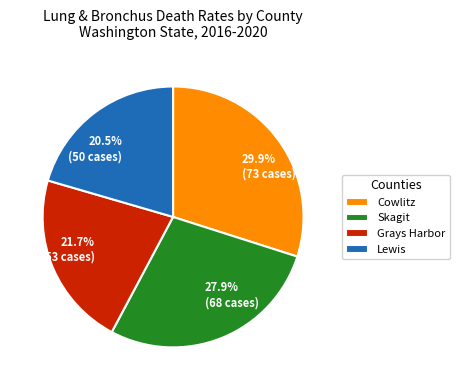

Is there a majority slice in this chart?

No